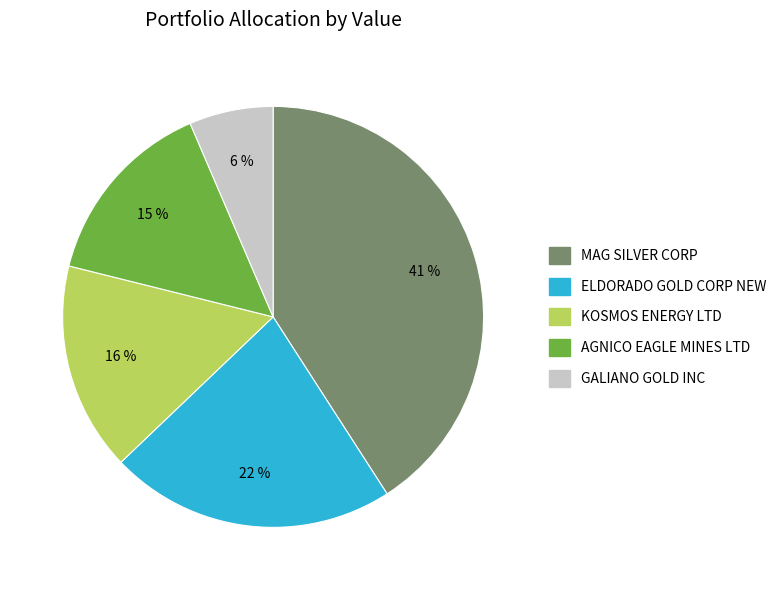

Which slice is the smallest?

GALIANO GOLD INC